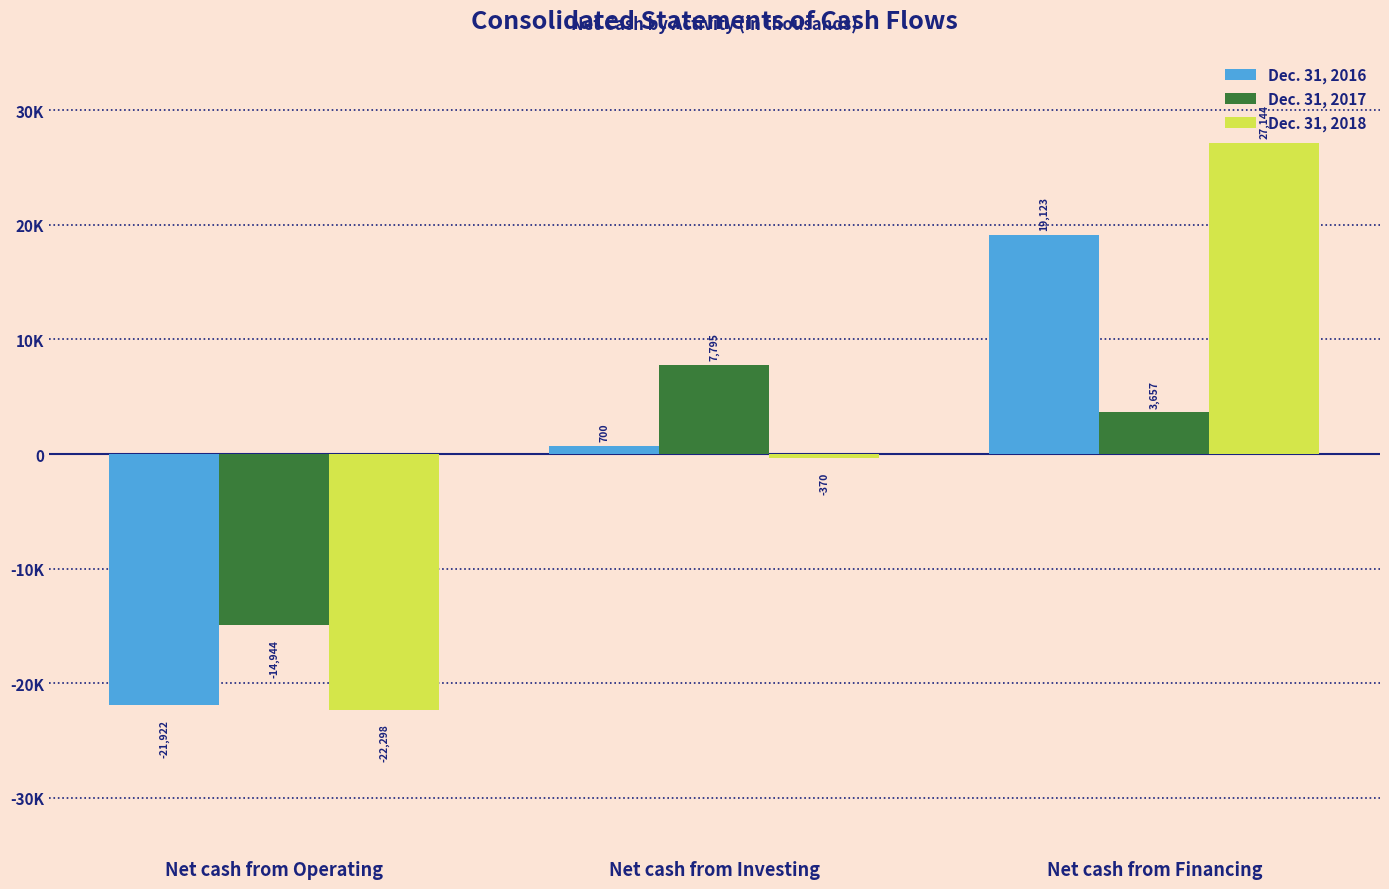

What is the average value of the Dec. 31, 2017 series?

-1164